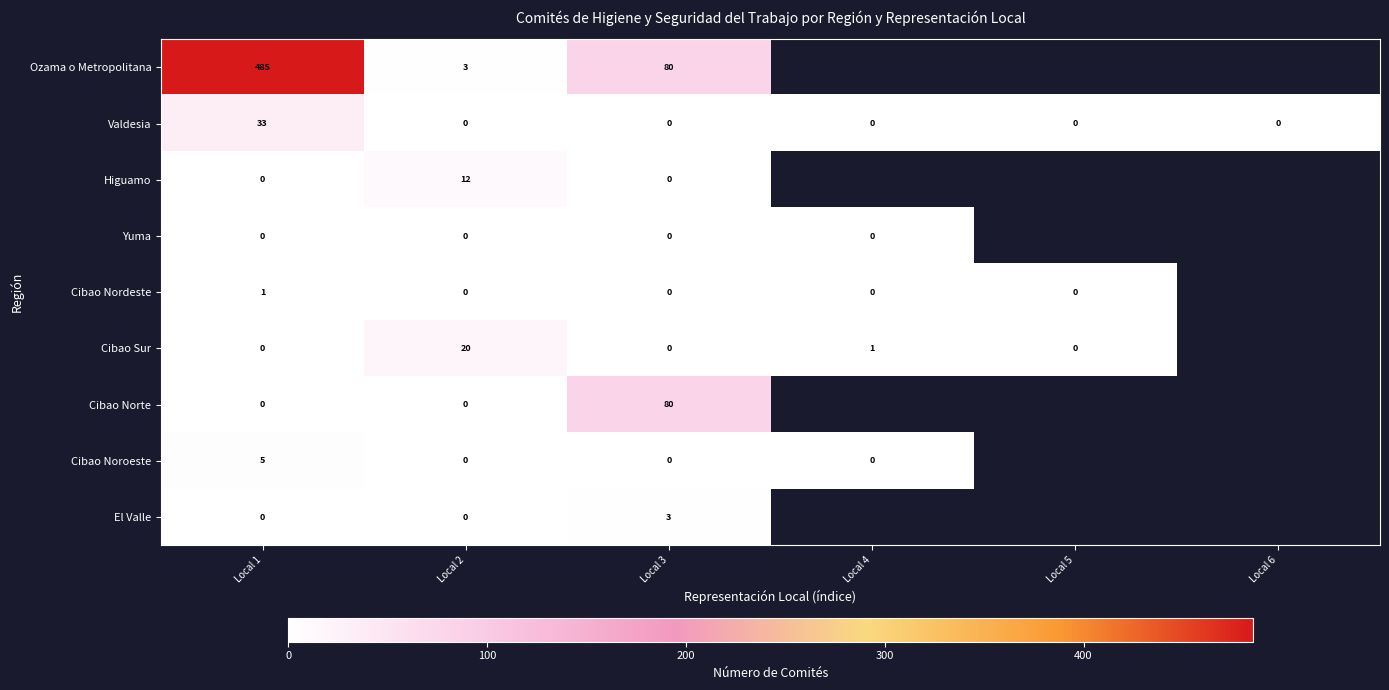

What is the total value across all series at Local 3?

163